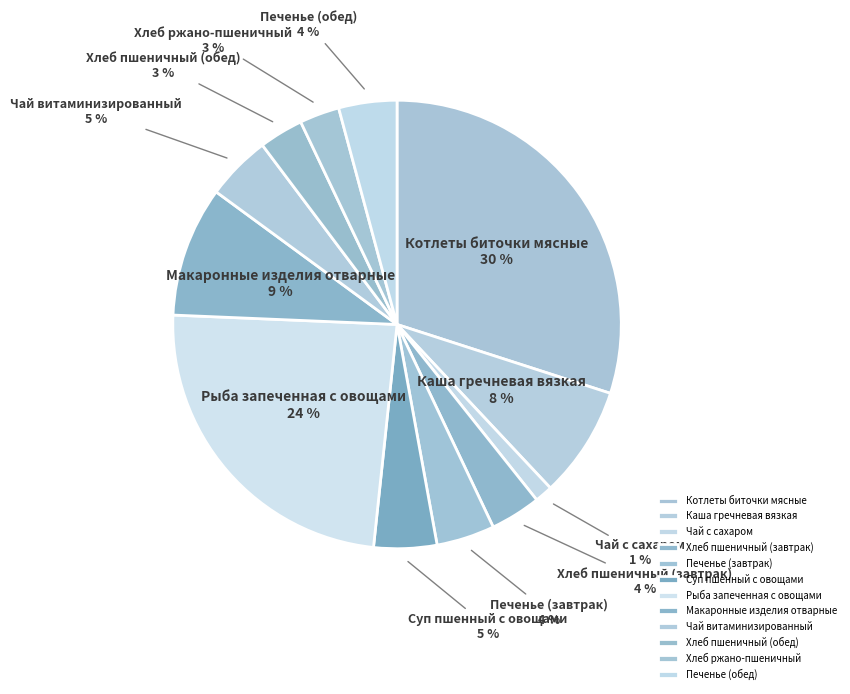

How many slices are in this pie chart?

12